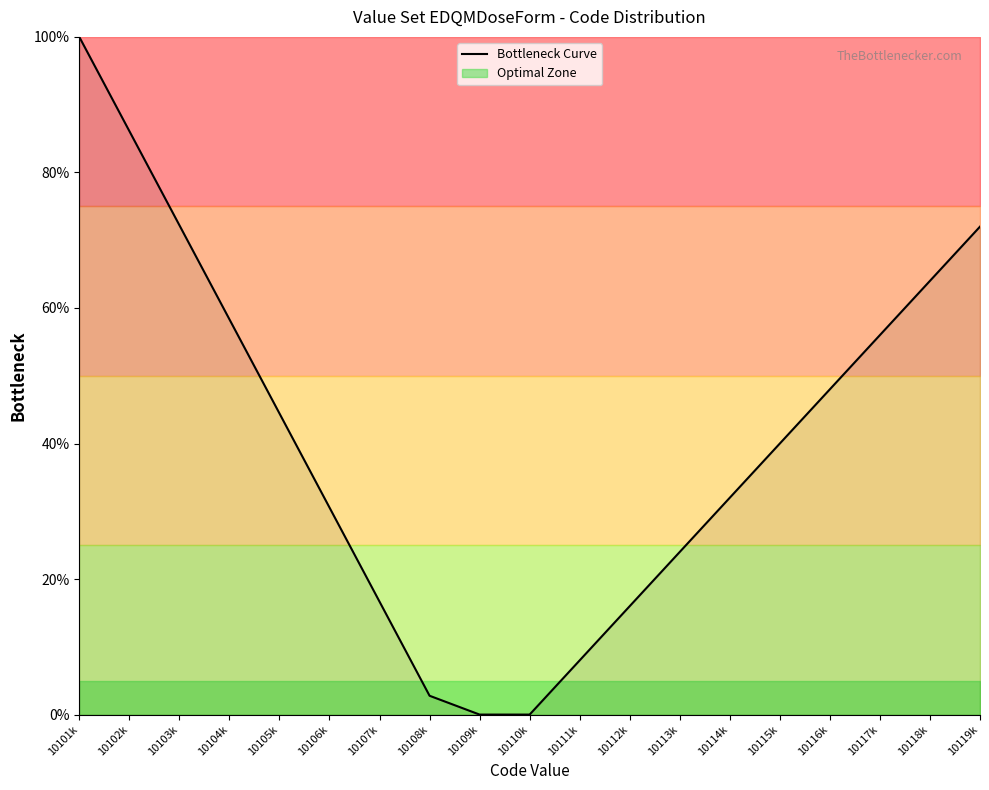

What is the difference between the maximum and minimum values?

100.0